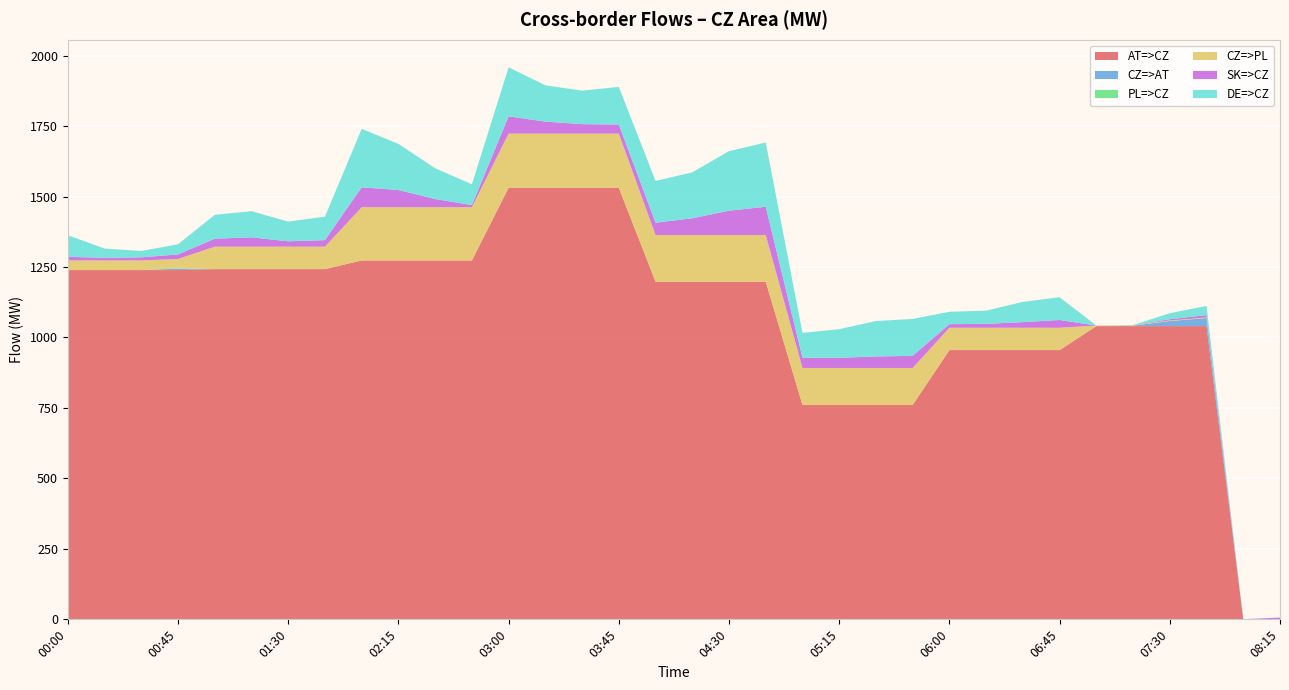

Reading left to right, extract all data points from this chart.

AT=>CZ: 1239.1	1239.1	1239.1	1239.1	1242.5	1242.5	1242.5	1242.5	1273.2	1273.2	1273.2	1273.2	1531.3	1531.3	1531.3	1531.3	1197.8	1197.8	1197.8	1197.8	760.7	760.7	760.7	760.7	955.3	955.3	955.3	955.3	1040.3	1040.3	1040.3	1040.3	0.4	0.4
CZ=>AT: 0.0	0.0	0.0	5.2	0.0	0.0	0.0	0.0	0.0	0.0	0.0	0.0	0.0	0.0	0.0	0.0	0.0	0.0	0.0	0.0	0.0	0.0	0.0	0.0	0.0	0.0	0.0	0.0	0.0	1.7	18.0	28.7	0.0	0.6
PL=>CZ: 0.0	0.0	0.0	0.0	0.0	0.0	0.0	0.0	0.0	0.0	0.0	0.0	0.0	0.0	0.0	0.0	0.0	0.0	0.0	0.0	0.0	0.0	0.0	0.0	0.0	0.0	0.0	0.0	0.0	0.0	0.0	0.0	0.2	0.2
CZ=>PL: 34.2	34.2	34.2	34.2	79.6	79.6	79.6	79.6	189.0	189.0	189.0	189.0	191.9	191.9	191.9	191.9	165.6	165.6	165.6	165.6	131.1	131.1	131.1	131.1	79.2	79.2	79.2	79.2	2.0	2.0	2.0	2.0	0.0	0.0
SK=>CZ: 12.7	9.5	11.0	16.1	28.3	33.1	19.0	23.2	70.5	60.9	29.0	7.5	61.3	42.6	33.6	32.2	43.8	59.3	86.3	100.4	36.3	36.2	40.7	43.1	12.7	13.8	19.9	27.5	0.0	0.0	4.4	8.4	0.0	5.2
DE=>CZ: 76.7	32.7	22.6	36.0	84.7	92.9	69.9	83.5	207.3	163.8	109.1	73.6	173.9	128.8	118.8	133.4	148.1	163.1	211.3	227.9	88.1	101.4	125.8	130.9	43.9	46.8	71.9	80.8	0.0	0.0	21.4	32.5	0.0	0.0